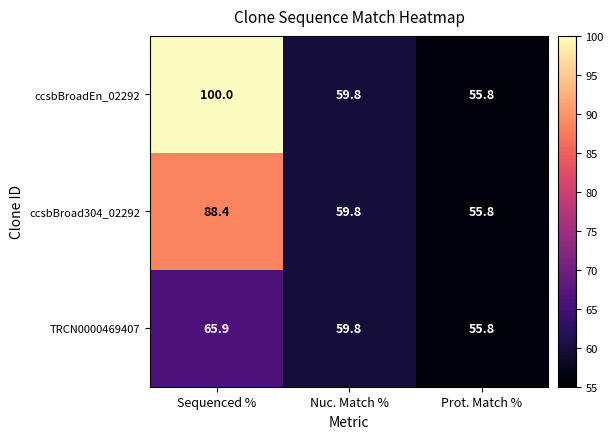

Rank the series at Sequenced % from lowest to highest value.

TRCN0000469407, ccsbBroad304_02292, ccsbBroadEn_02292